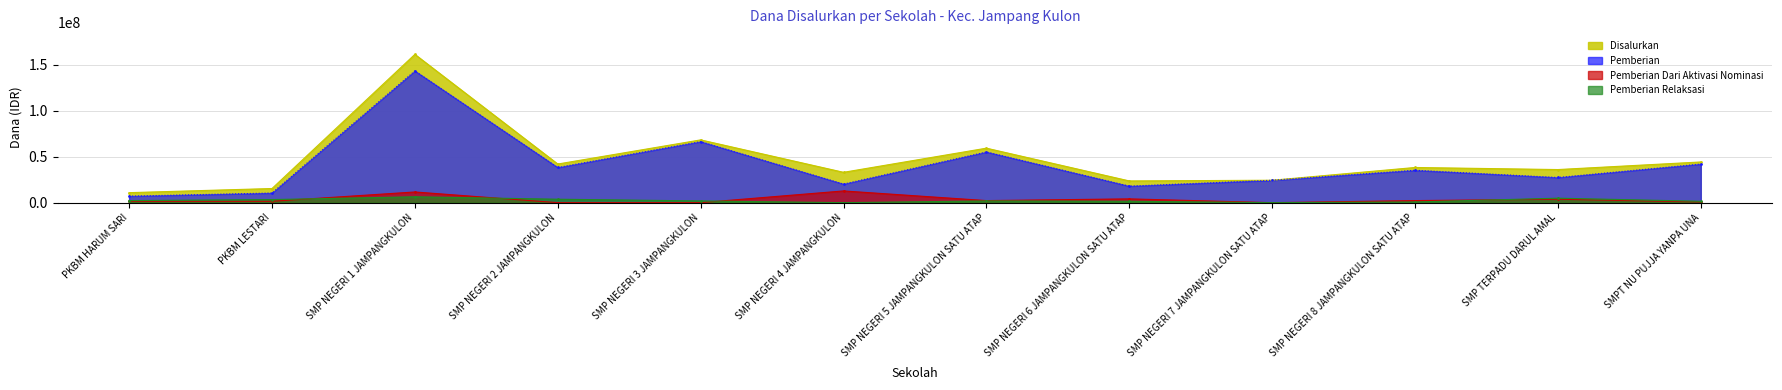

Reading left to right, list all the values displayed in this chart.

Pemberian: 7125000	10500000	143250000	38250000	66375000	20250000	55125000	18000000	24375000	35250000	27375000	42000000
Pemberian Dari Aktivasi Nominasi: 1500000	1500000	11625000	0	0	12750000	2250000	4125000	0	2250000	3750000	750000
Pemberian Relaksasi: 2250000	3375000	6375000	3750000	1875000	0	1875000	1500000	0	750000	4875000	1500000
Disalurkan: 10875000	15375000	161250000	42000000	68250000	33000000	59250000	23625000	24375000	38250000	36000000	44250000